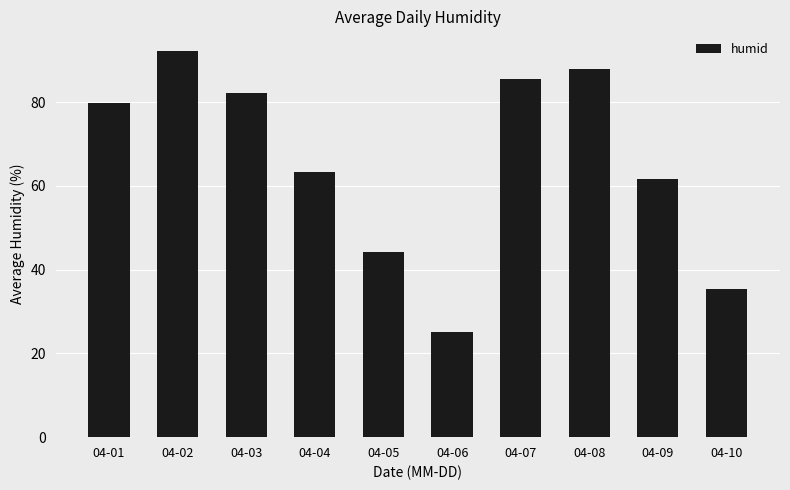

Rank the categories by value from highest to lowest.

04-02, 04-08, 04-07, 04-03, 04-01, 04-04, 04-09, 04-05, 04-10, 04-06